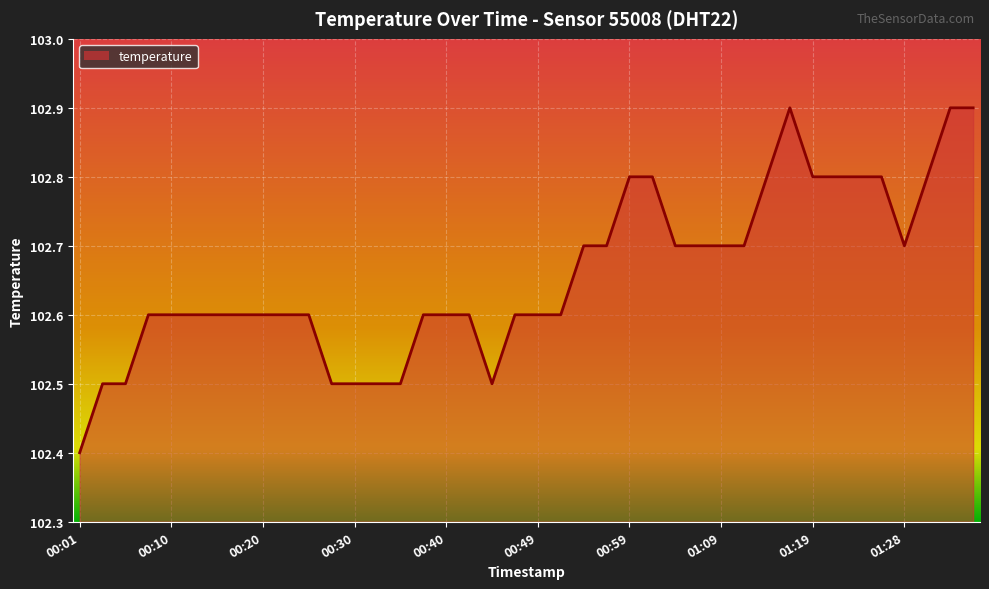

How many lines are shown in the chart?

1